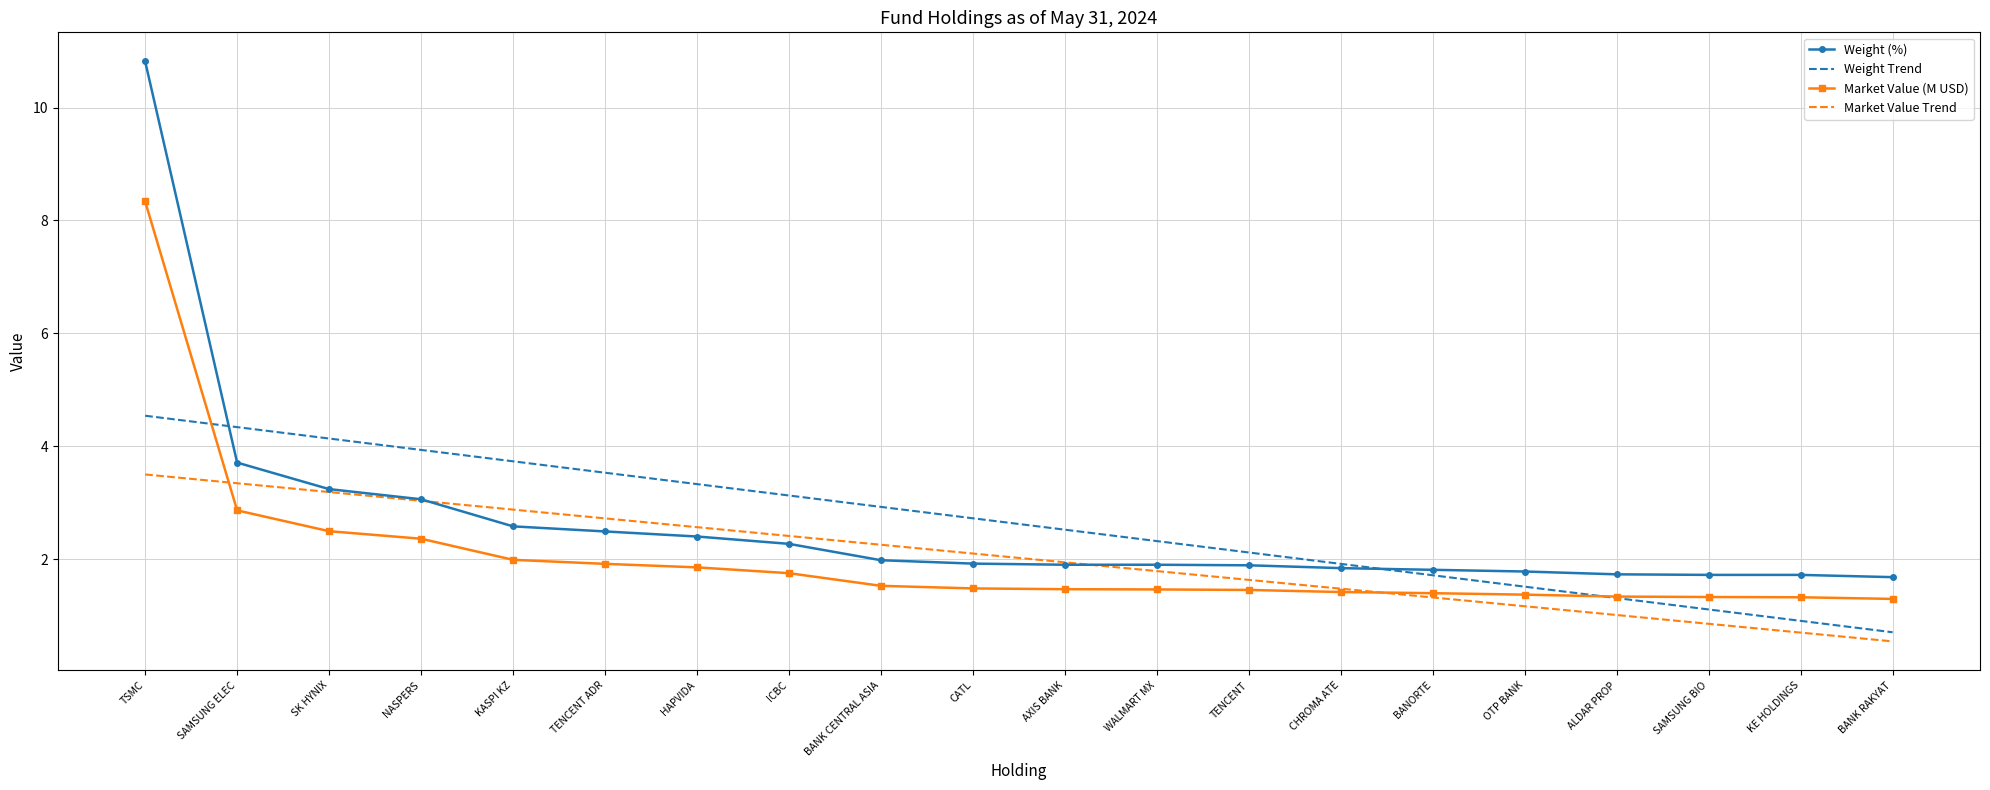

Rank the categories by Weight Trend value from highest to lowest.

TSMC, SAMSUNG ELEC, SK HYNIX, NASPERS, KASPI KZ, TENCENT ADR, HAPVIDA, ICBC, BANK CENTRAL ASIA, CATL, AXIS BANK, WALMART MX, TENCENT, CHROMA ATE, BANORTE, OTP BANK, ALDAR PROP, SAMSUNG BIO, KE HOLDINGS, BANK RAKYAT